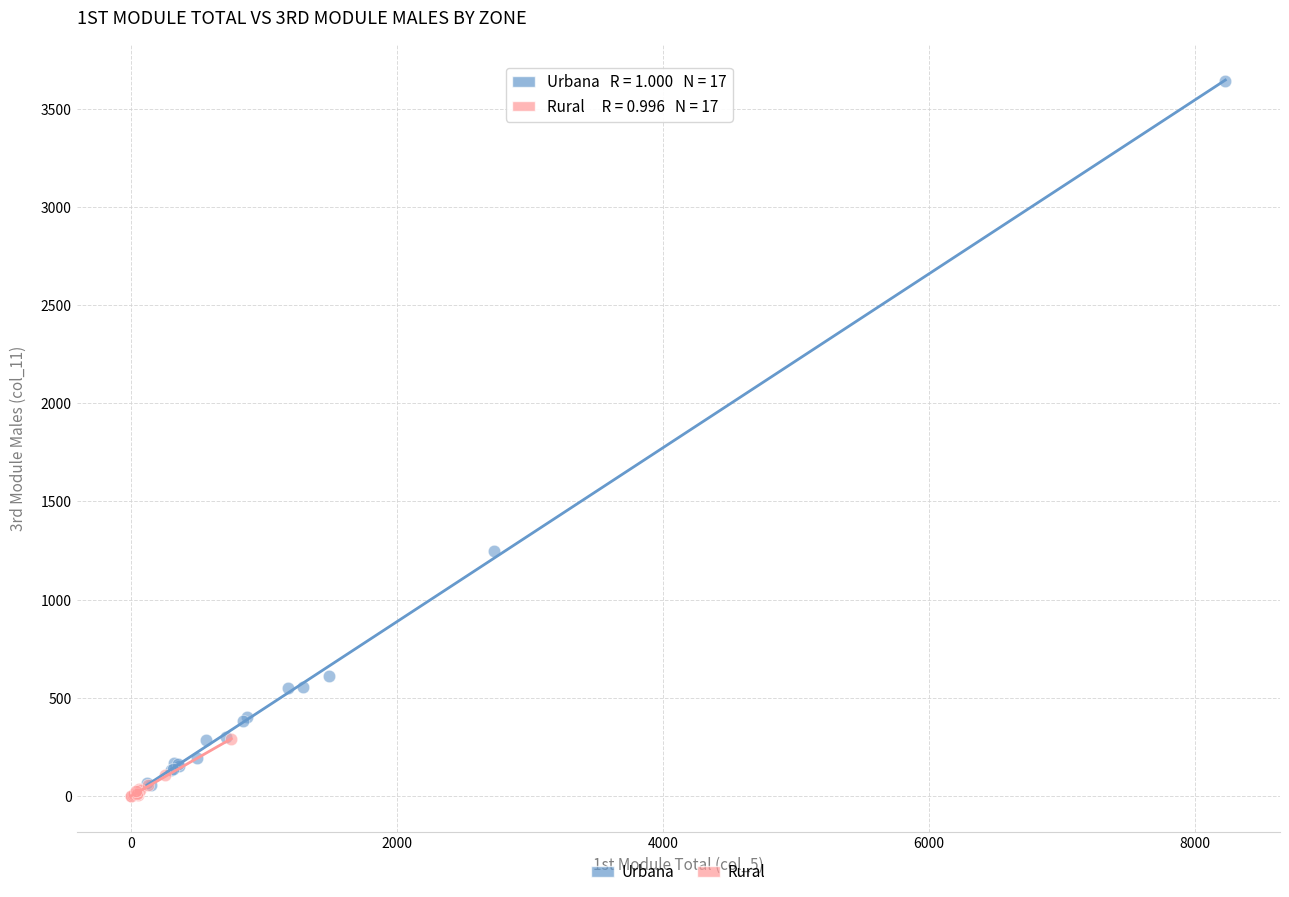

Which series reaches the maximum Y coordinate?

Urbana